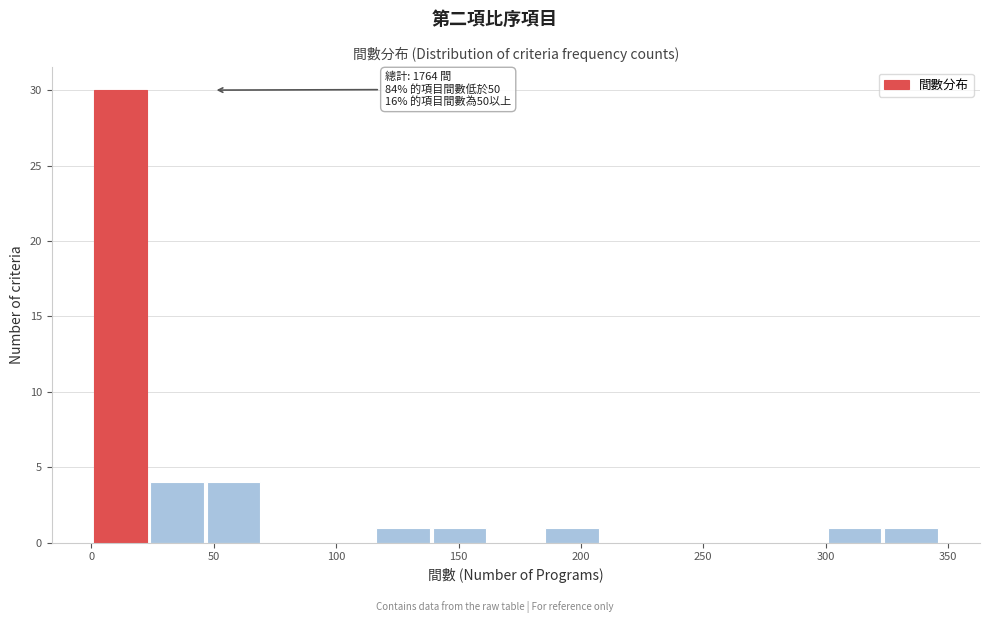

Which range on the x-axis has the tallest bar?

0 to 25